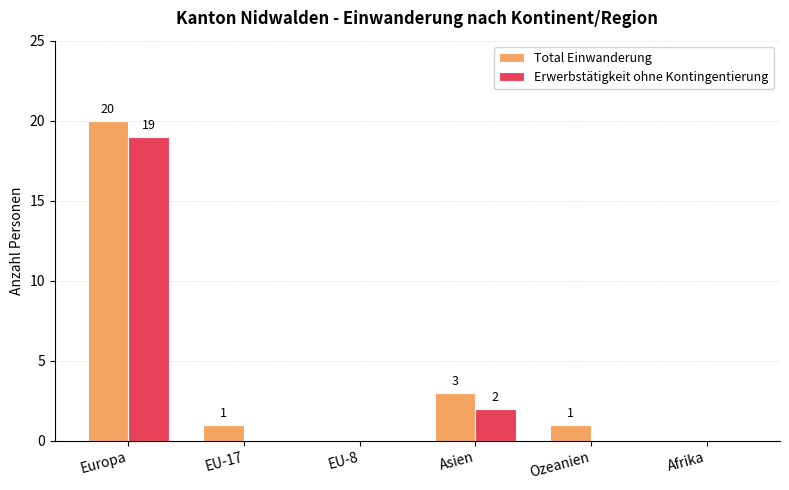

Reading right to left, extract all data points from this chart.

Total Einwanderung: Afrika=0	Ozeanien=1	Asien=3	EU-8=0	EU-17=1	Europa=20
Erwerbstätigkeit ohne Kontingentierung: Afrika=0	Ozeanien=0	Asien=2	EU-8=0	EU-17=0	Europa=19